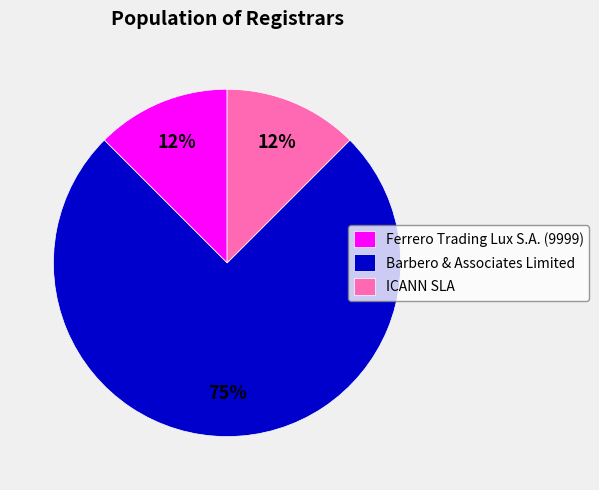

True or false: Barbero & Associates Limited accounts for 88% of the total.

False